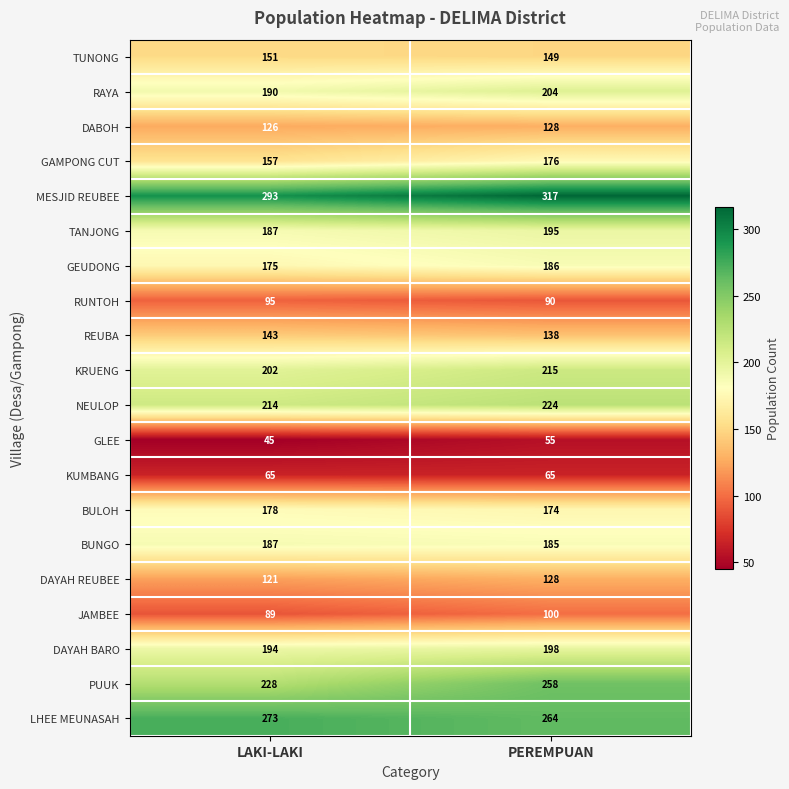

What is the sum of all KUMBANG values?

130